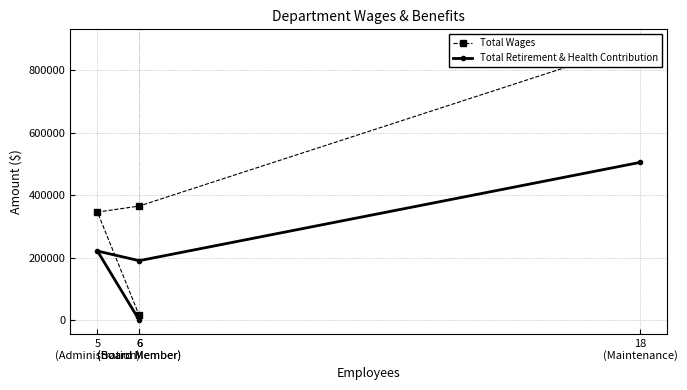

What is the average value of the Total Wages series?

402805